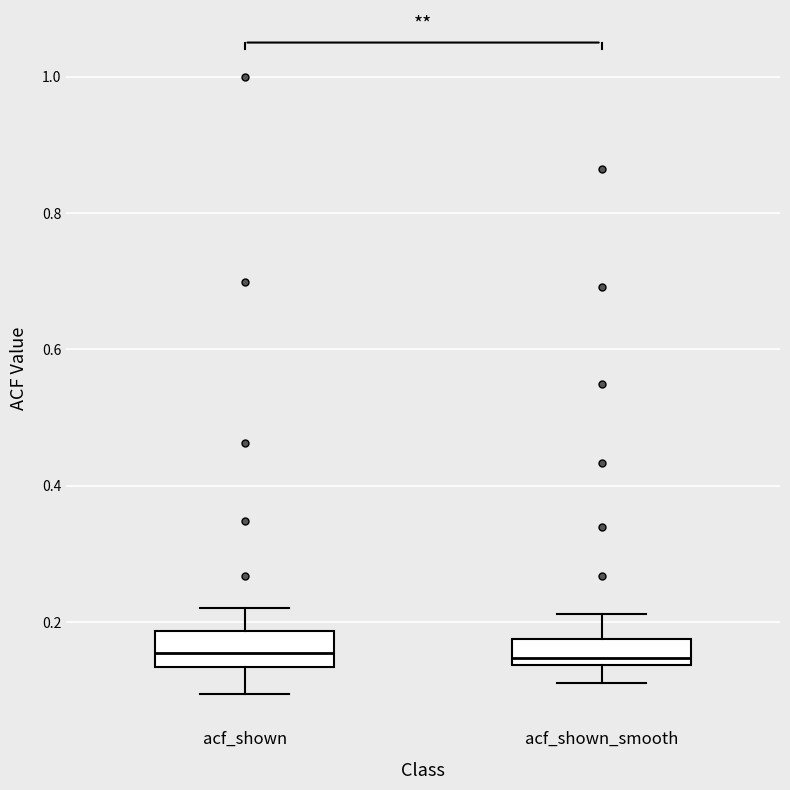

Reading left to right, transcribe this box plot: for each box, give where its median line is, the range the box spans, and where its two whiskers end, as read against the y-axis. The values are not printed on the chart, so give them approximately, as read against the axis.

acf_shown: median 0.16, box 0.14 to 0.18, whiskers 0.10 to 0.22
acf_shown_smooth: median 0.14 (just above the box's lower edge), box 0.14 to 0.18, whiskers 0.12 to 0.22